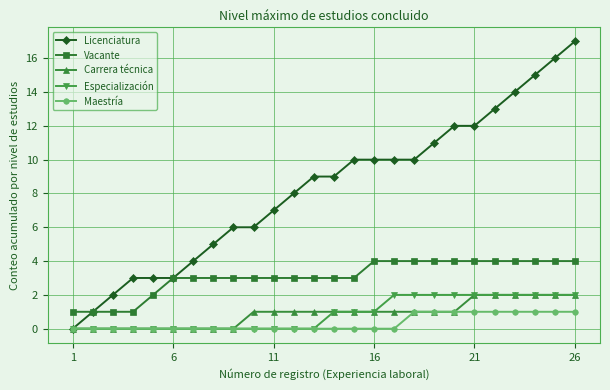

What is the greatest value displayed?

17